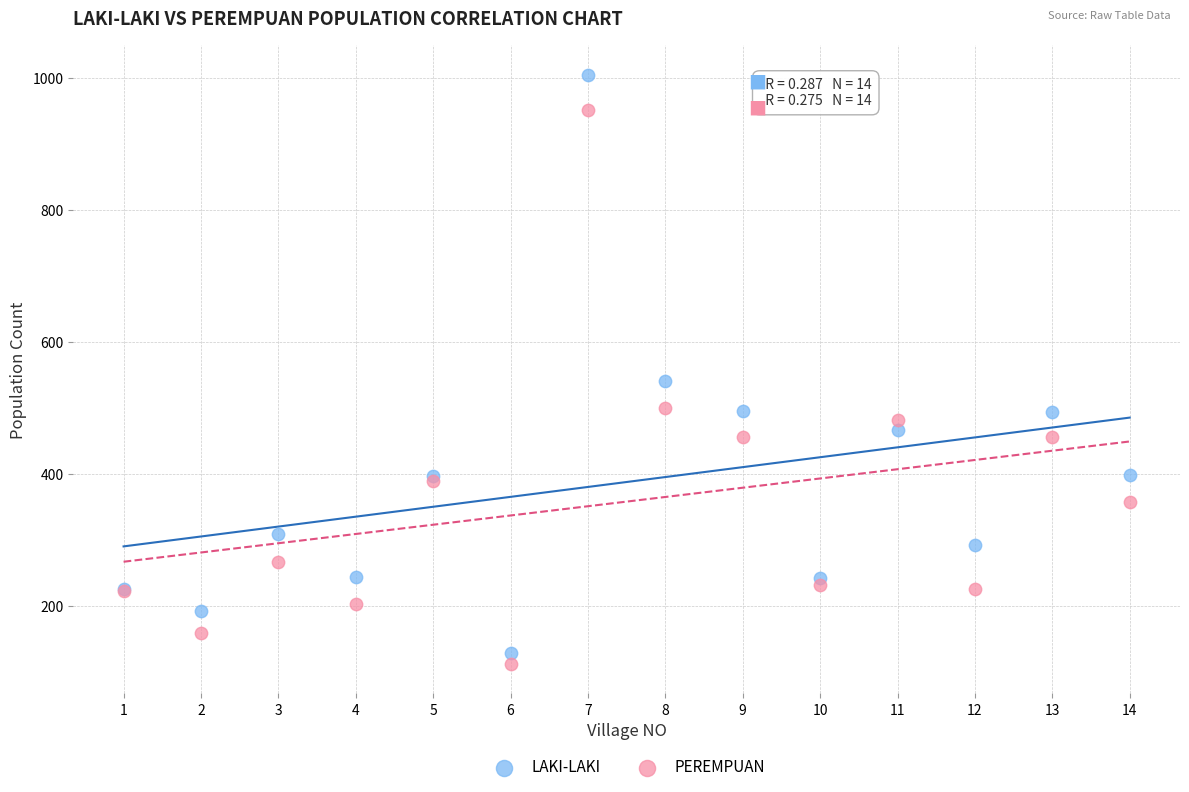

Which series has the widest spread of Y values?

LAKI-LAKI